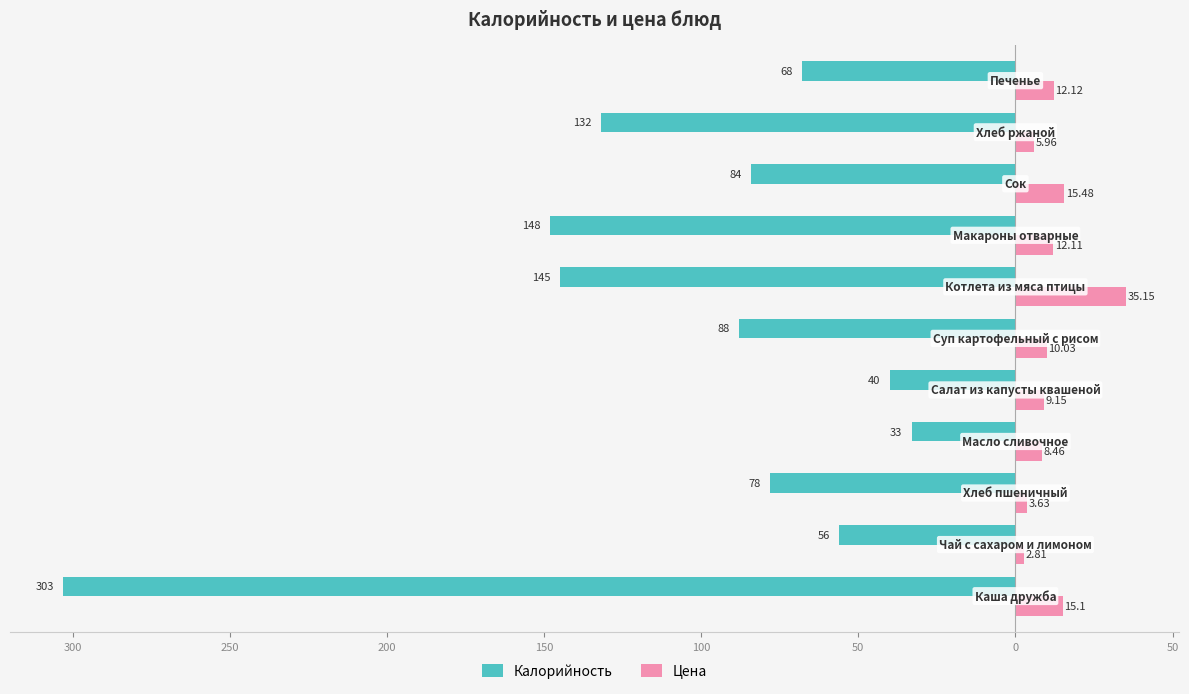

Reading left to right, extract all data points from this chart.

Калорийность: -303.0	-56.0	-78.0	-33.0	-40.0	-88.0	-145.0	-148.0	-84.0	-132.0	-68.0
Цена: 15.1	2.8	3.6	8.5	9.2	10.0	35.1	12.1	15.5	6.0	12.1